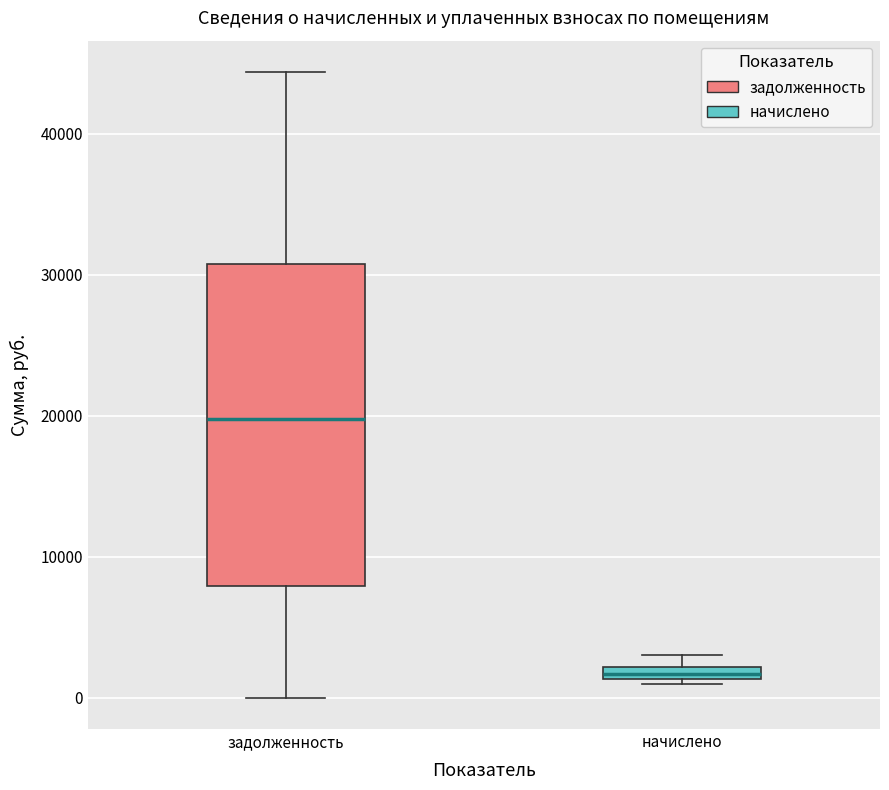

Which box has the highest median line?

задолженность